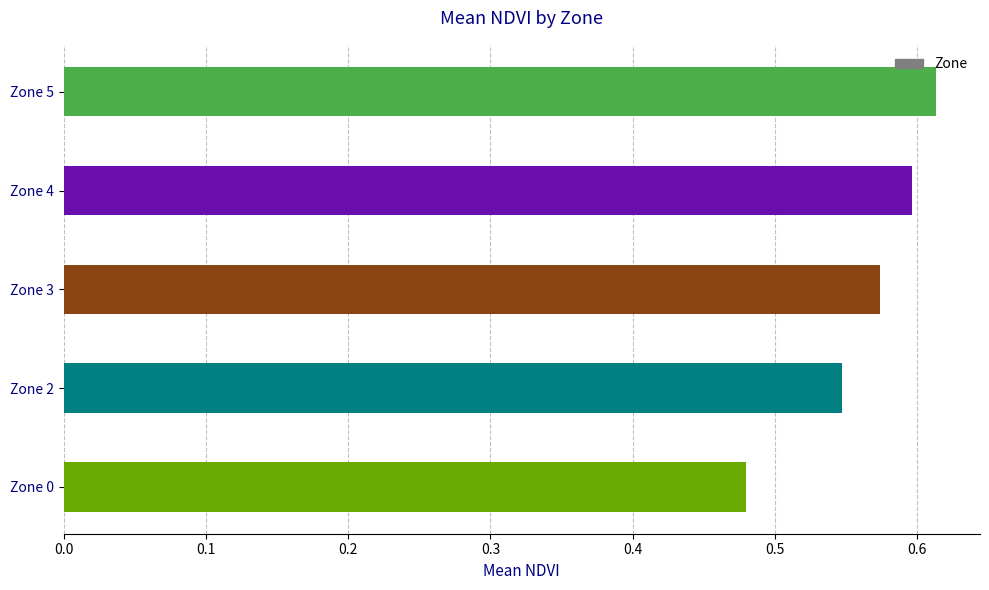

What is the sum of all values?

2.8